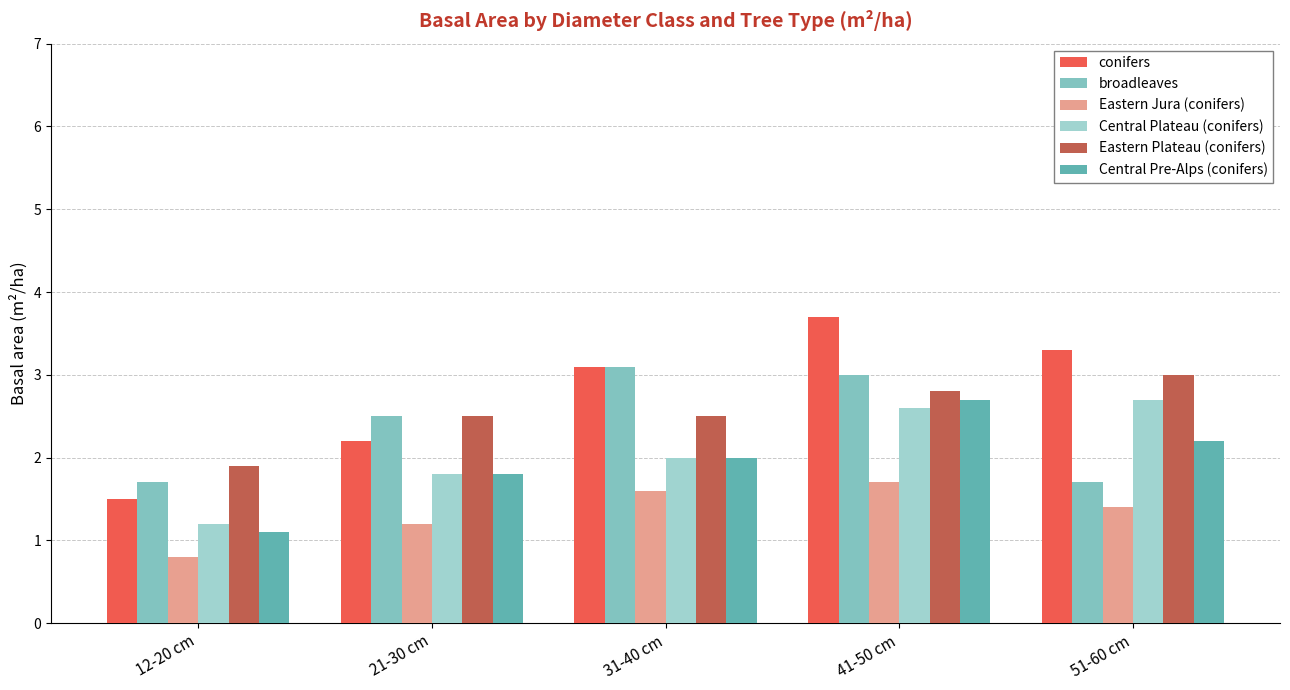

What is the average value of the Eastern Plateau (conifers) series?

2.5